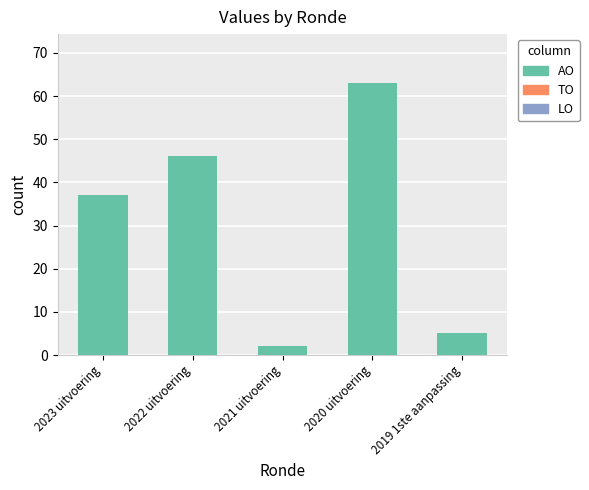

What is the label of the 1st bar from the right?

2019 1ste aanpassing